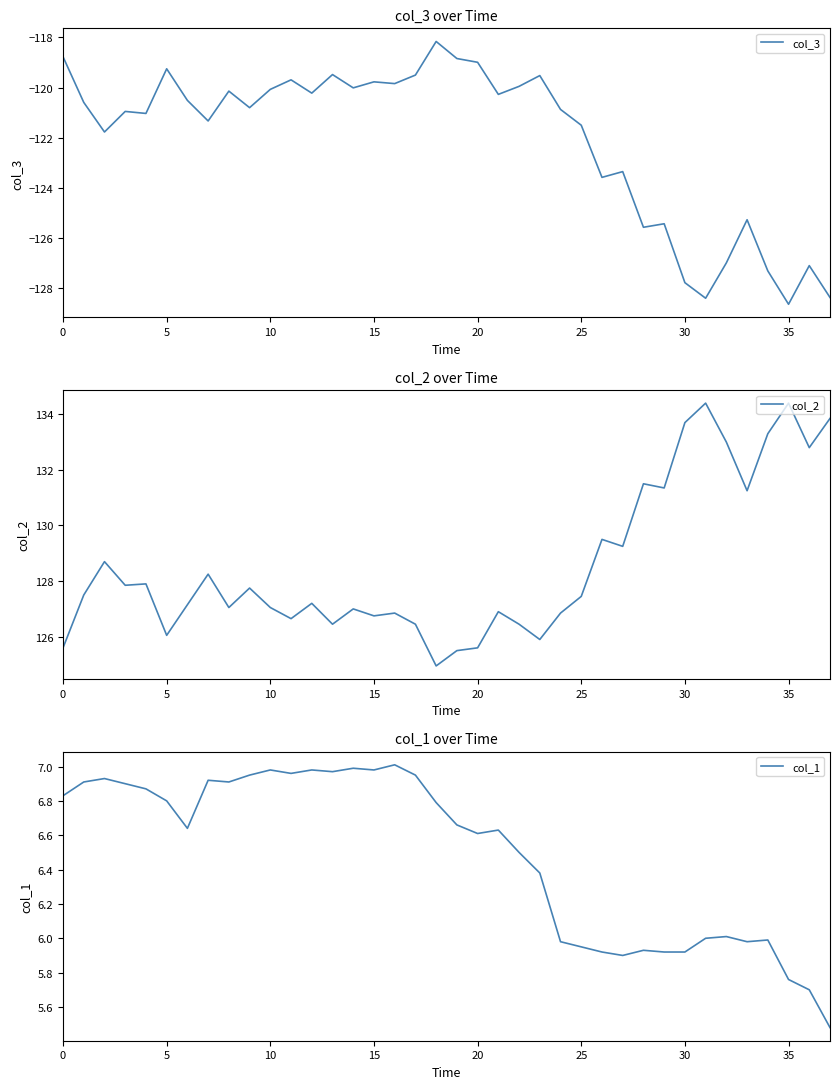

How many lines are shown in the chart?

3